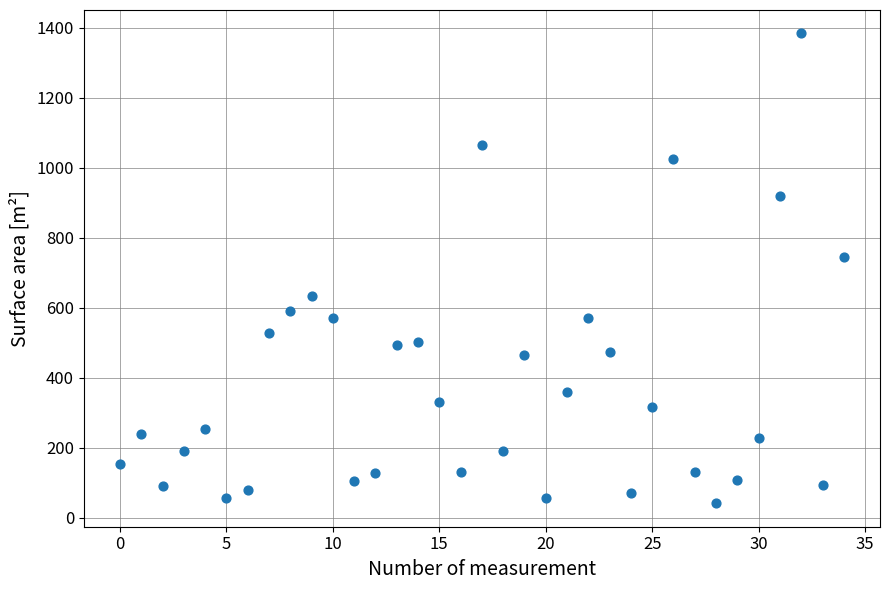

What Y value in the scatter plot is closest to 712?

744.0